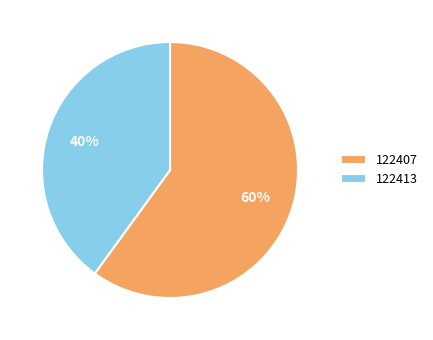

Does 122407 account for over 50% of the chart?

Yes